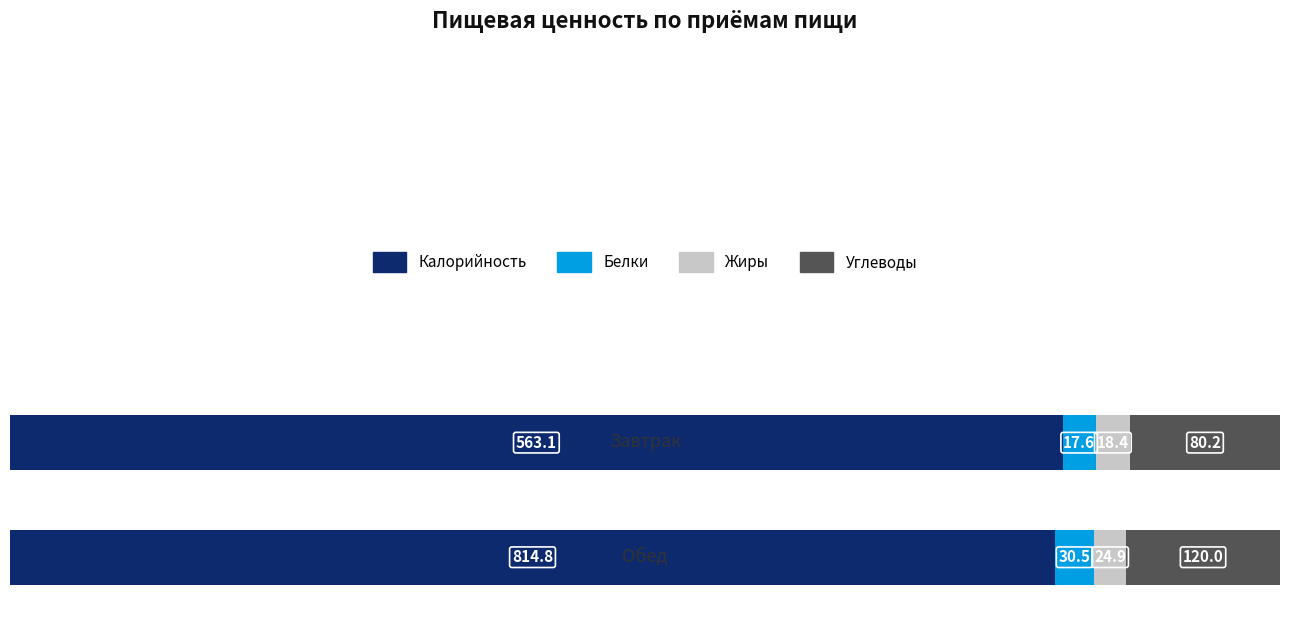

What is the sum of all Белки values?

48.1